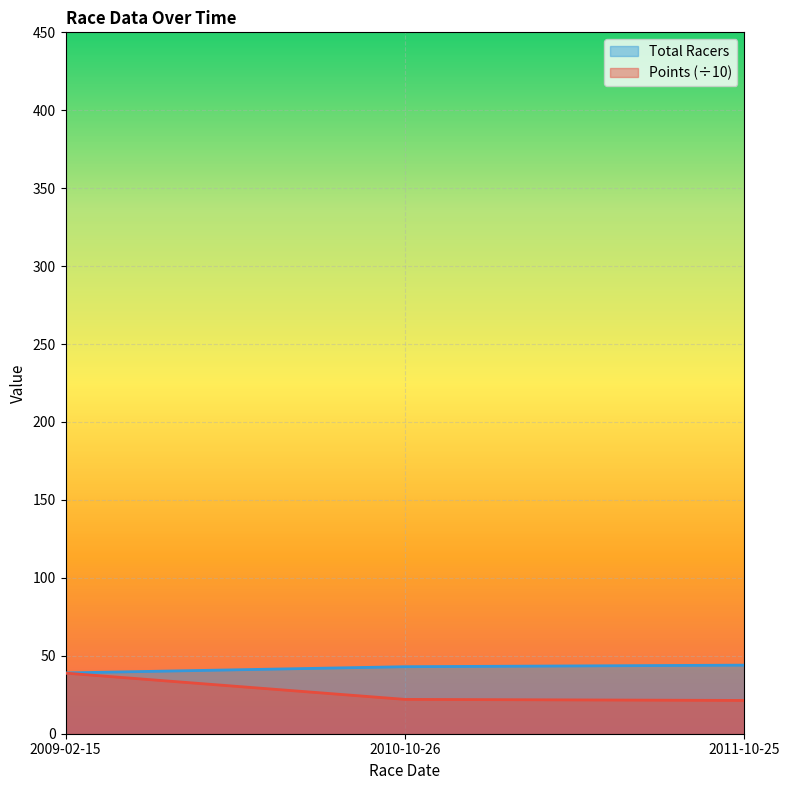

What is the maximum value for Total Racers?

44.0